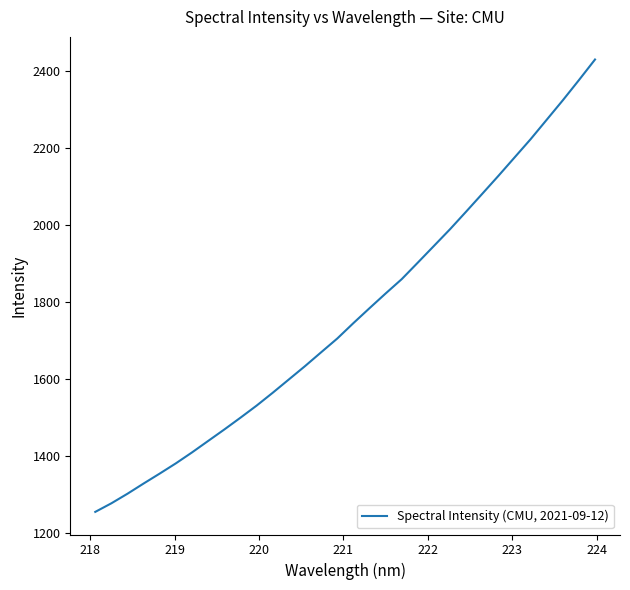

What is the smallest value displayed?

1254.3